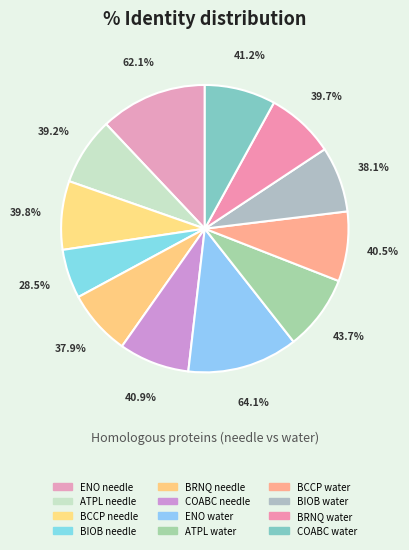

The COABC (needle) slice represents 22% of the pie. True or false?

False